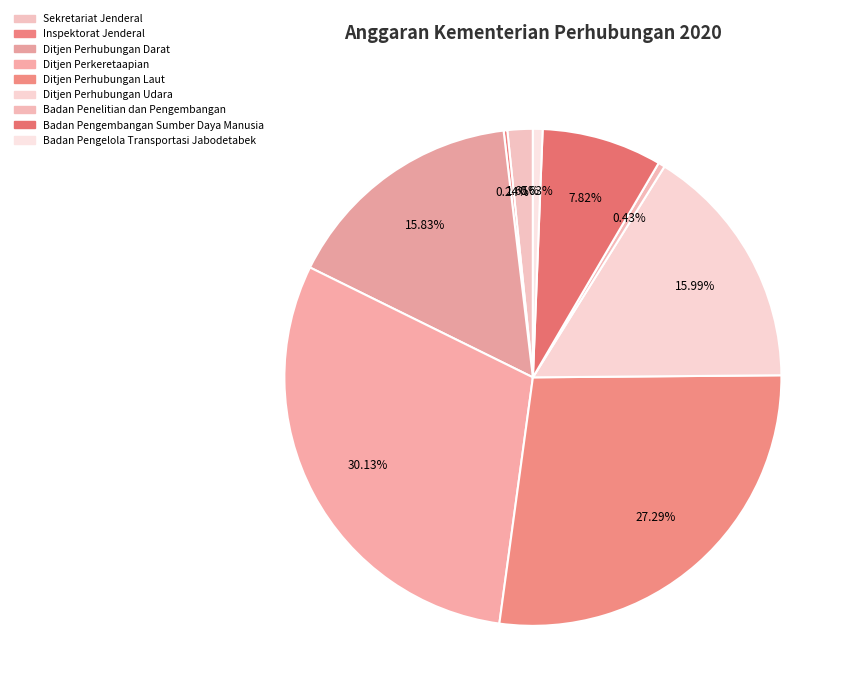

The Sekretariat Jenderal slice represents 2% of the pie. True or false?

True